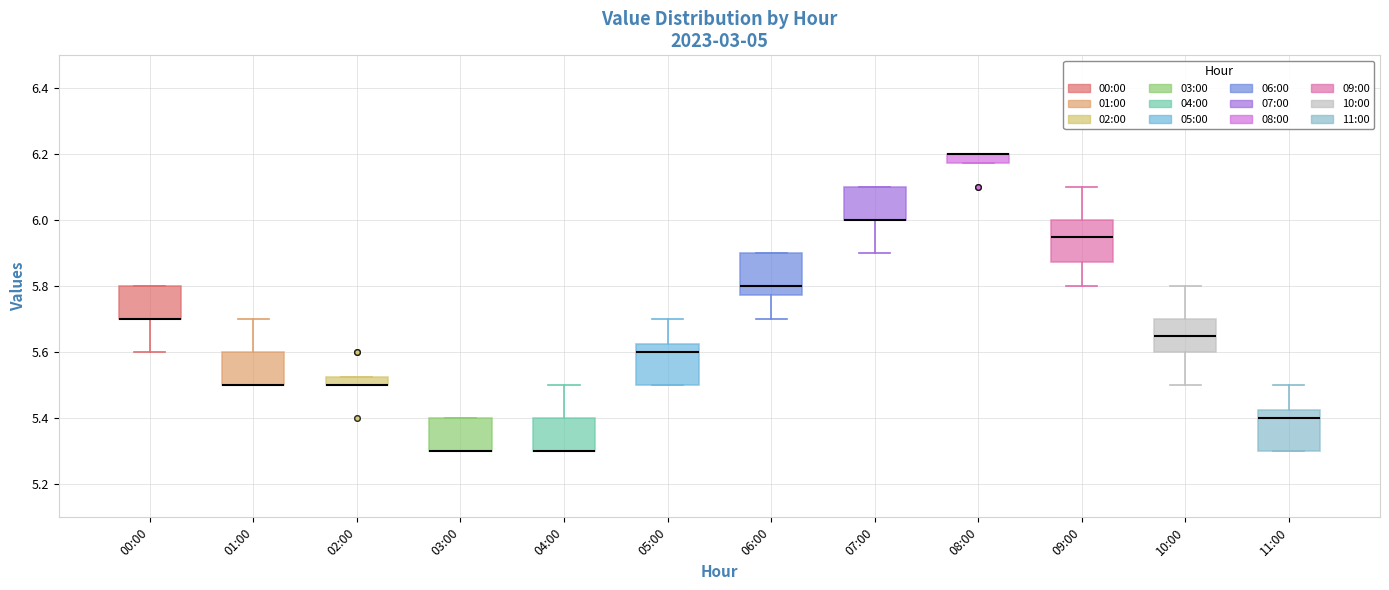

Where is the lower edge of the box for 05:00 on the y-axis? The values are not printed on the chart, so give them approximately, as read against the axis.

5.50